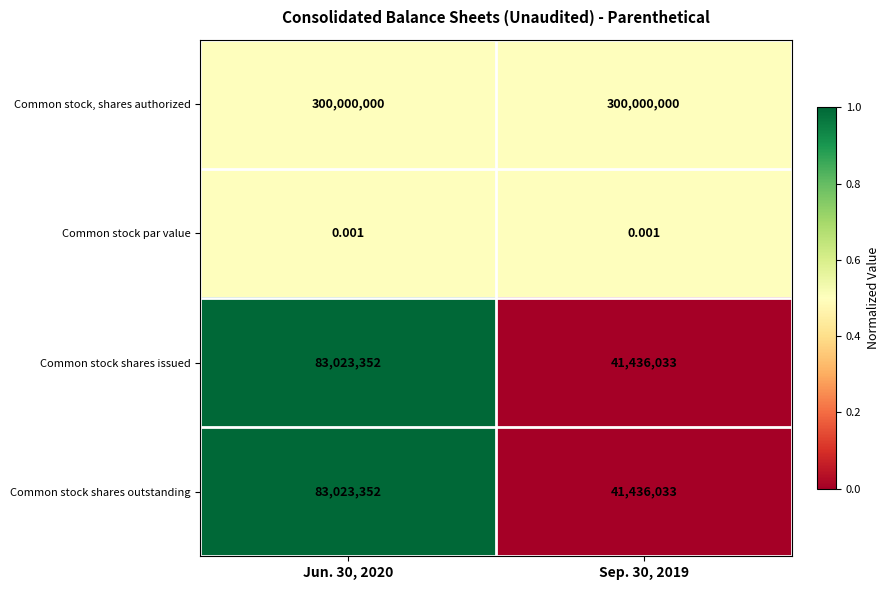

Is the value of Common stock, shares authorized at Jun. 30, 2020 greater than the value of Common stock shares outstanding at Sep. 30, 2019?

Yes